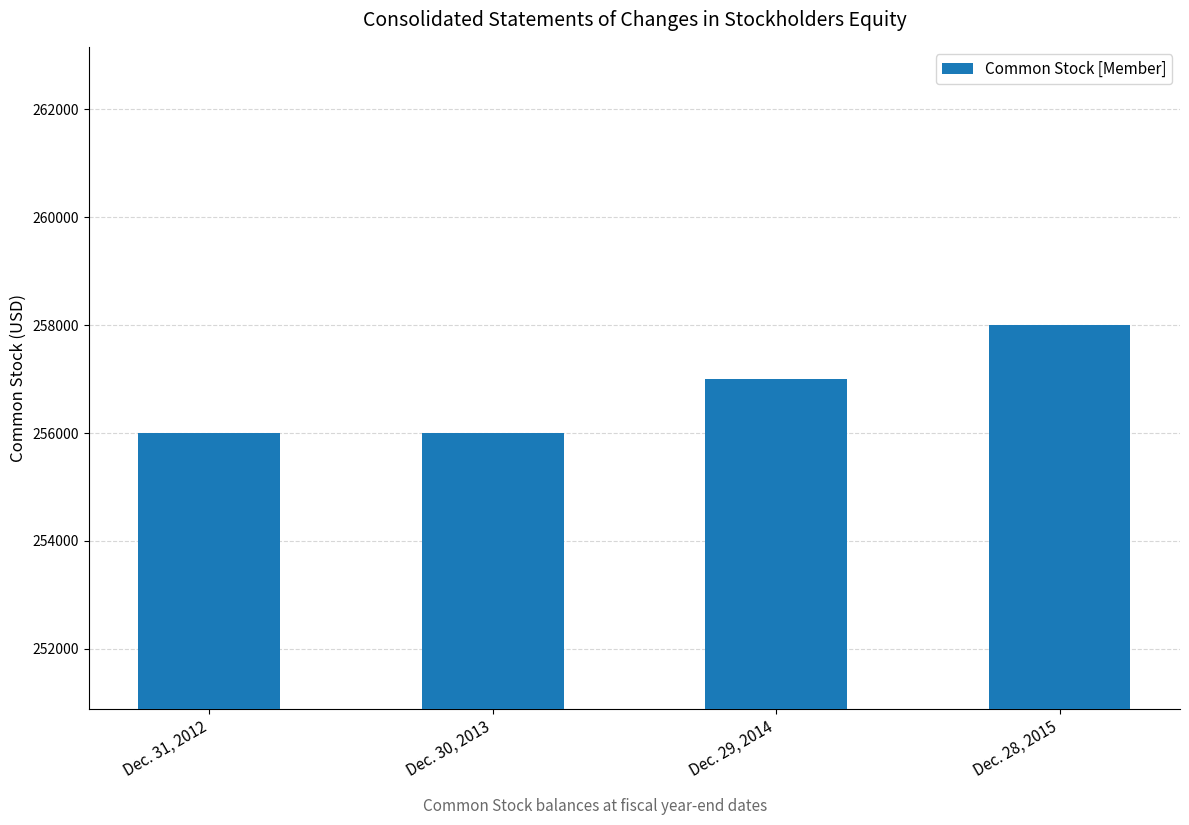

What is the ratio of the value at Dec. 29, 2014 to the value at Dec. 31, 2012?

1.0